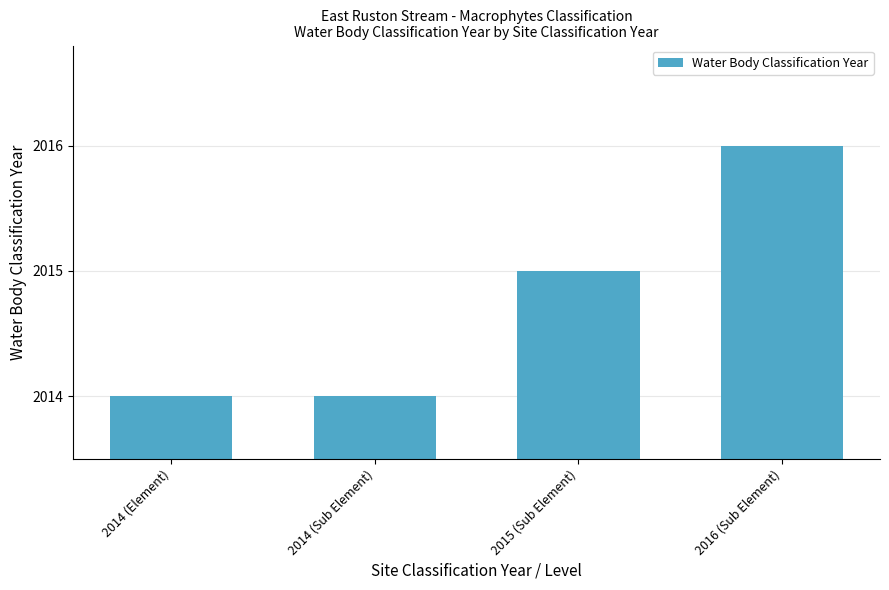

How many data points are less than 2015?

2